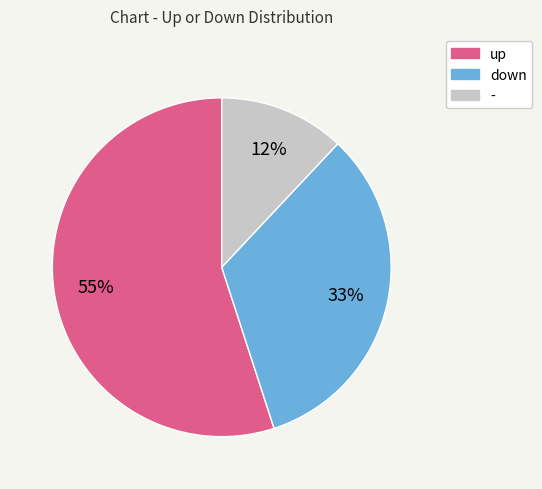

True or false: up accounts for 67% of the total.

False